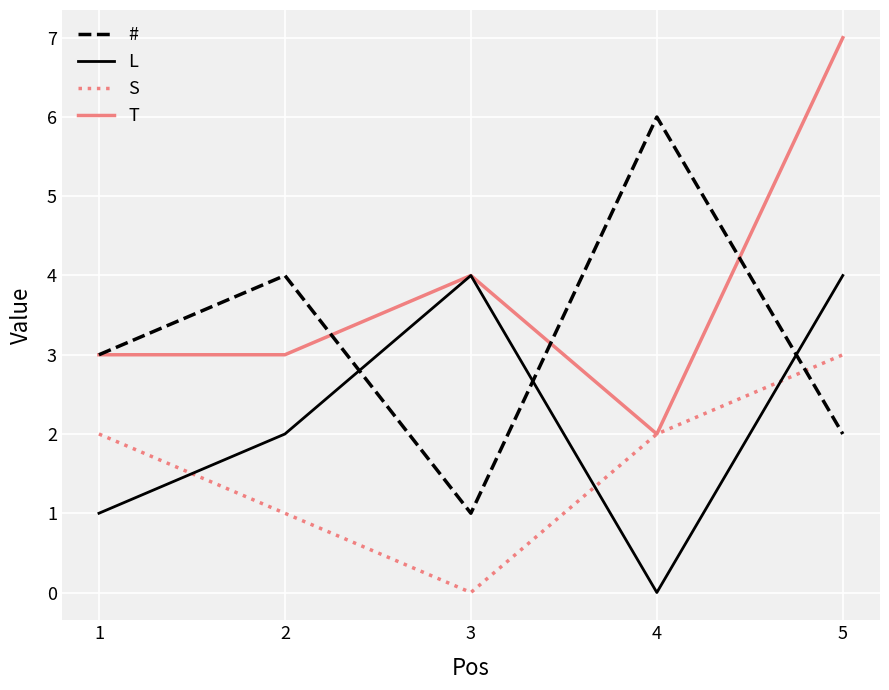

Which label corresponds to the largest value in the chart?

5